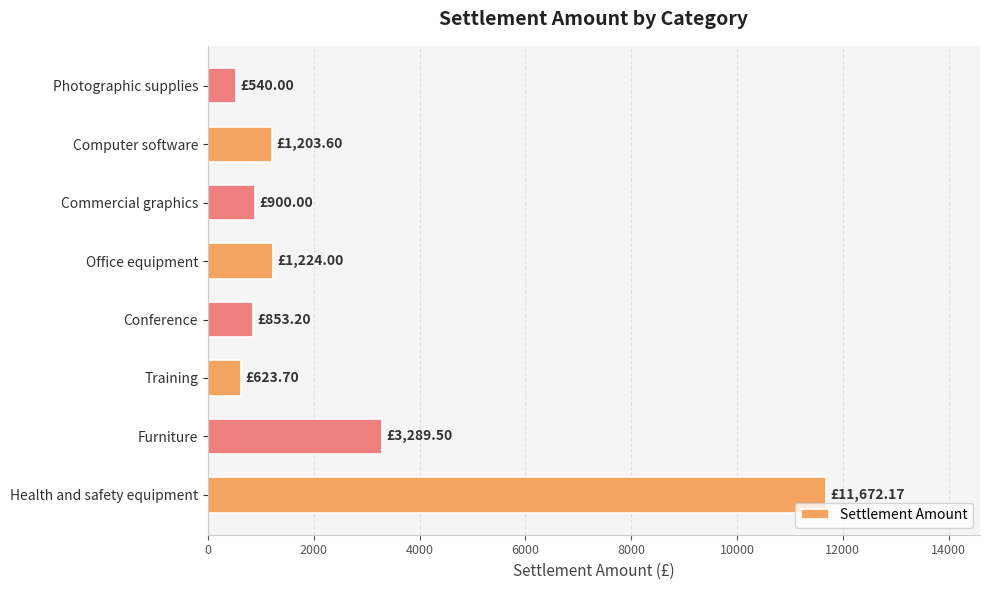

What is the average value?

2538.3